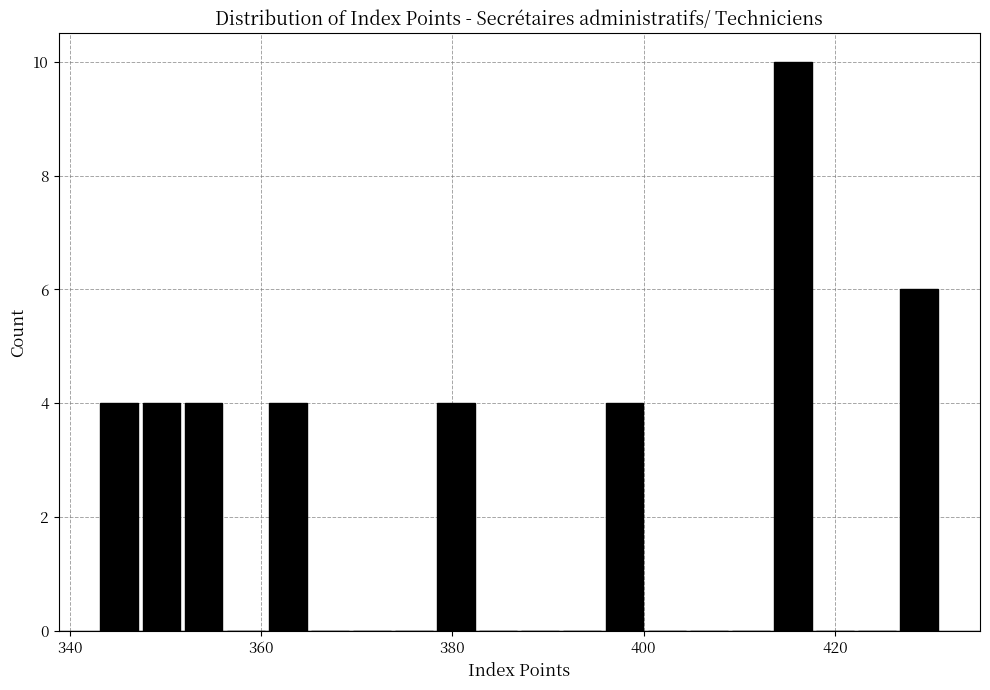

Read against the x-axis, roughly where is the centre of the tallest bar?

416